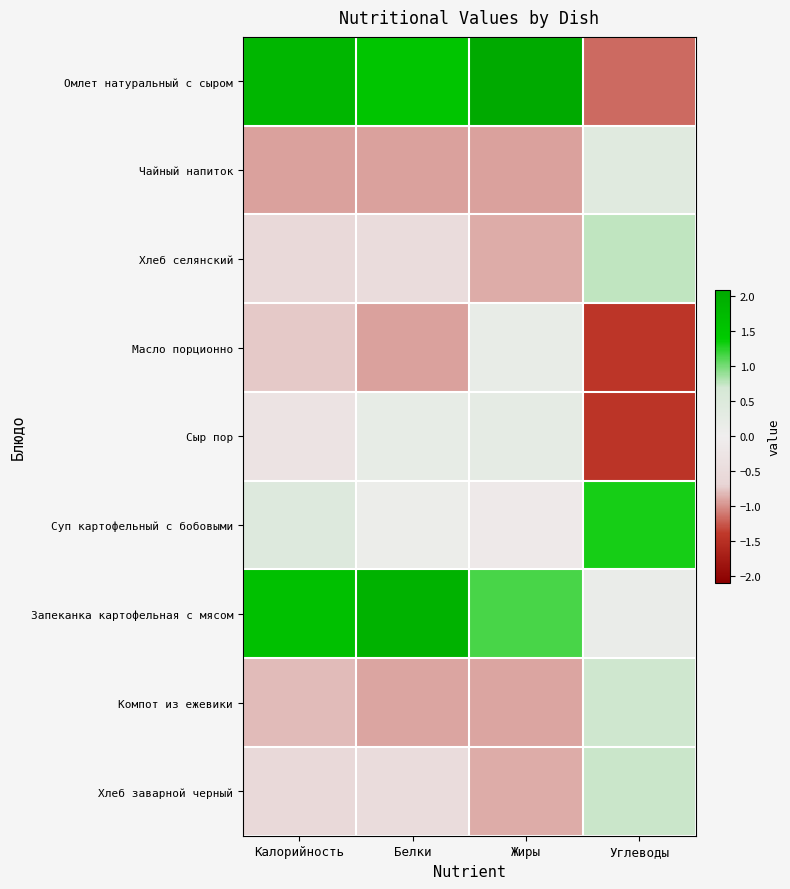

Reading left to right, what are all the values shown in this chart?

Омлет натуральный с сыром: Калорийность=1.8	Белки=1.5	Жиры=2.1	Углеводы=-1.2
Чайный напиток: Калорийность=-0.9	Белки=-0.9	Жиры=-0.9	Углеводы=0.4
Хлеб селянский: Калорийность=-0.6	Белки=-0.5	Жиры=-0.9	Углеводы=0.8
Масло порционно: Калорийность=-0.7	Белки=-0.9	Жиры=0.2	Углеводы=-1.4
Сыр пор: Калорийность=-0.3	Белки=0.2	Жиры=0.3	Углеводы=-1.4
Суп картофельный с бобовыми: Калорийность=0.5	Белки=0.1	Жиры=-0.1	Углеводы=1.3
Запеканка картофельная с мясом: Калорийность=1.6	Белки=1.9	Жиры=1.2	Углеводы=0.1
Компот из ежевики: Калорийность=-0.8	Белки=-0.9	Жиры=-0.9	Углеводы=0.7
Хлеб заварной черный: Калорийность=-0.6	Белки=-0.5	Жиры=-0.9	Углеводы=0.7